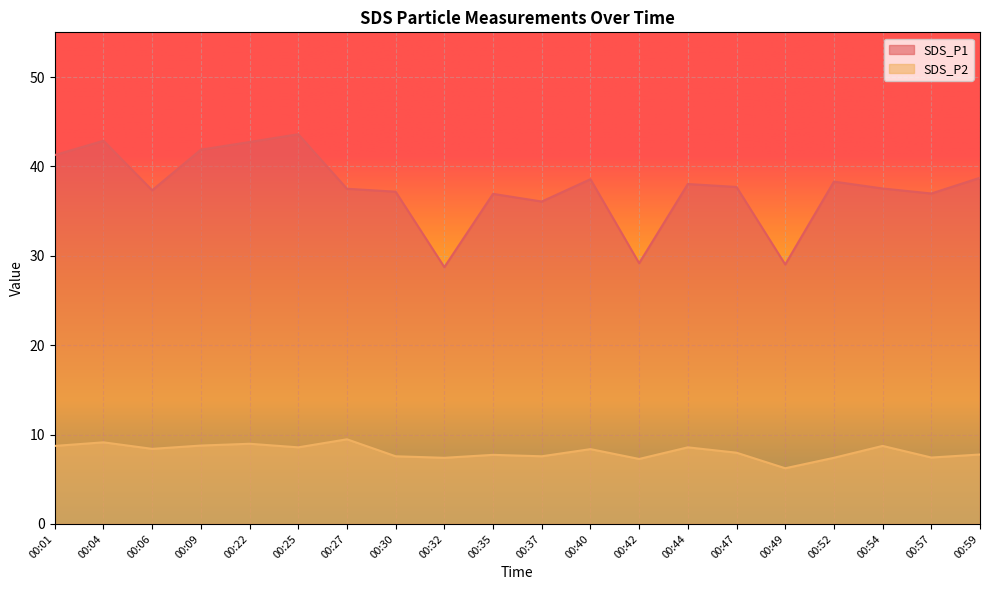

What is the difference between the SDS_P1 values at 00:06 and 00:44?

0.7